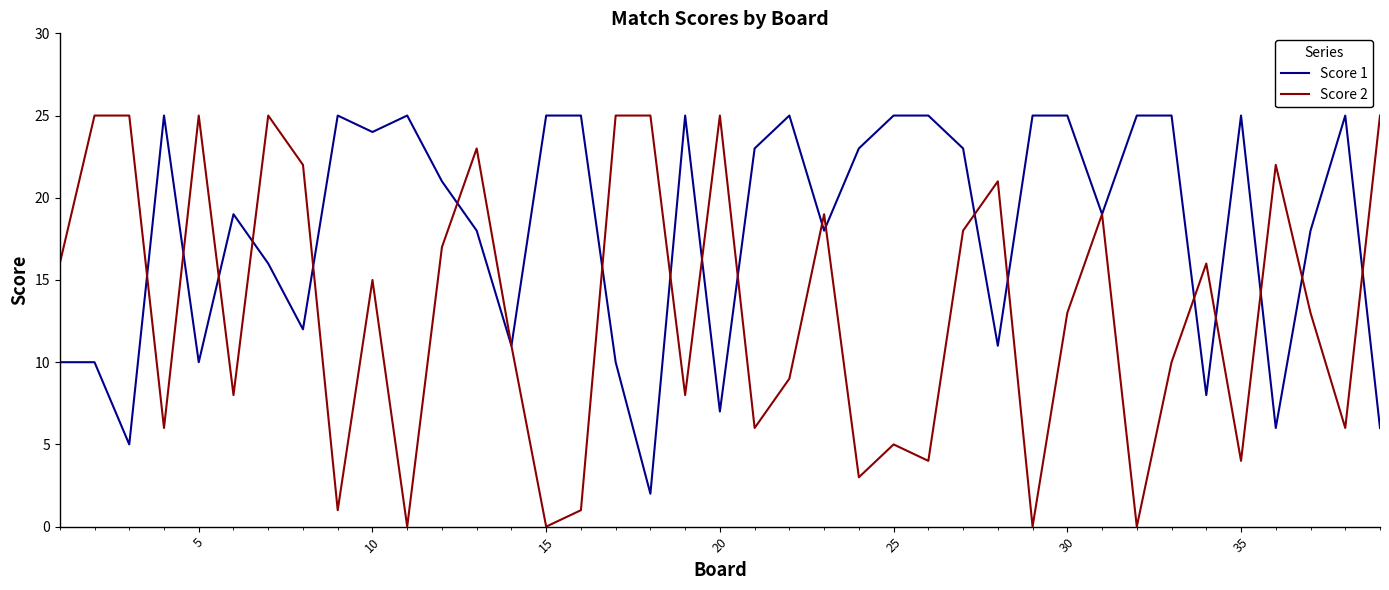

What are all the series names shown in the legend?

Score 1, Score 2